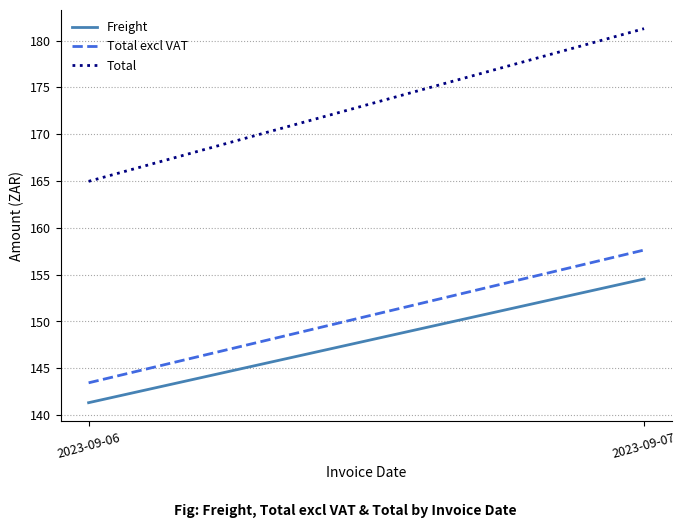

Which series changed the most between 2023-09-06 and 2023-09-07?

Total